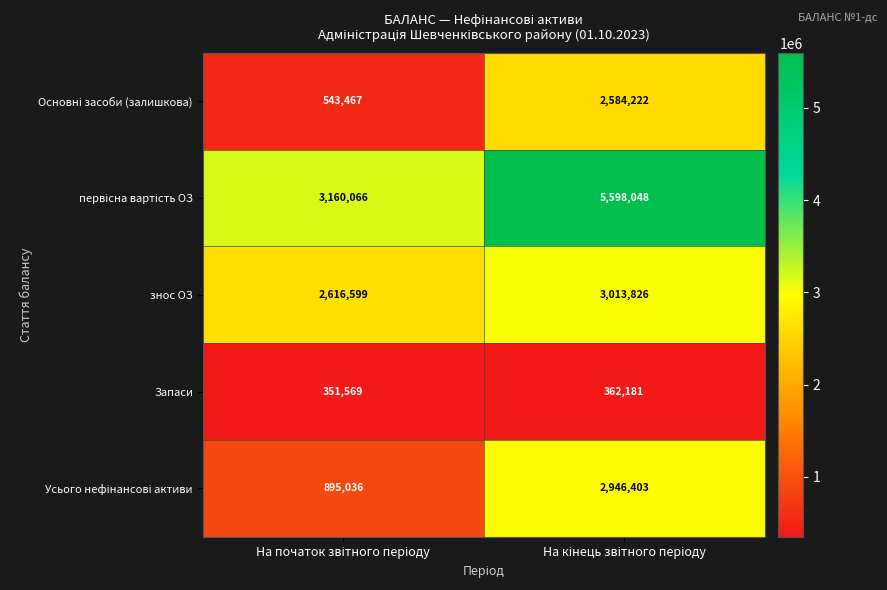

What is the greatest value displayed?

5598048